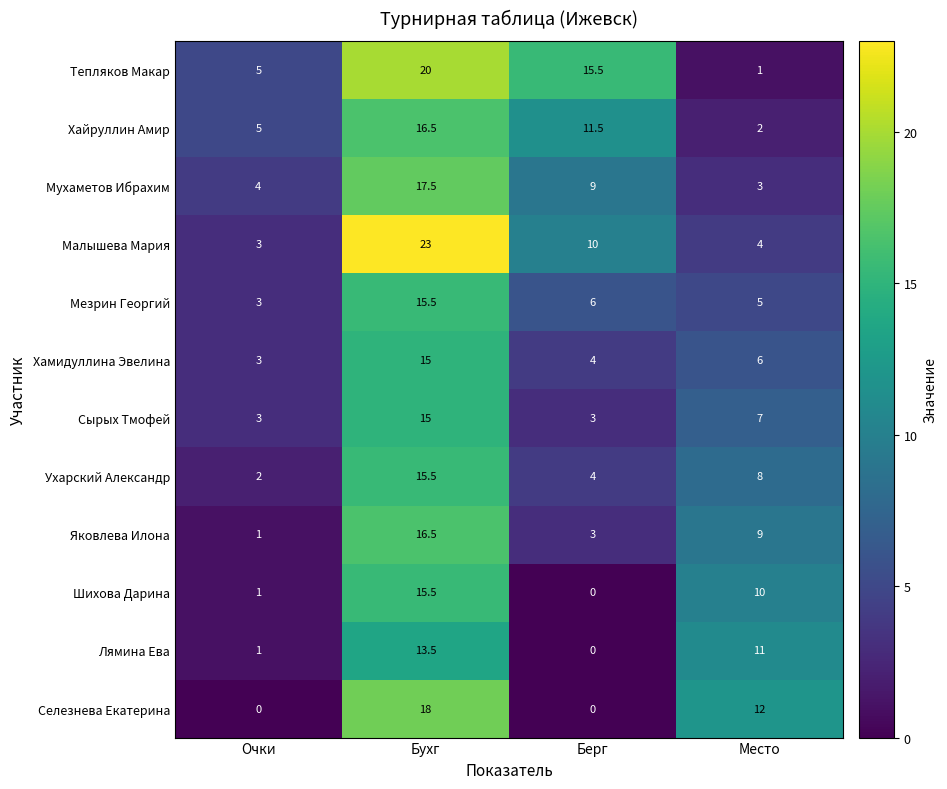

What is the maximum value for Селезнева Екатерина?

18.0